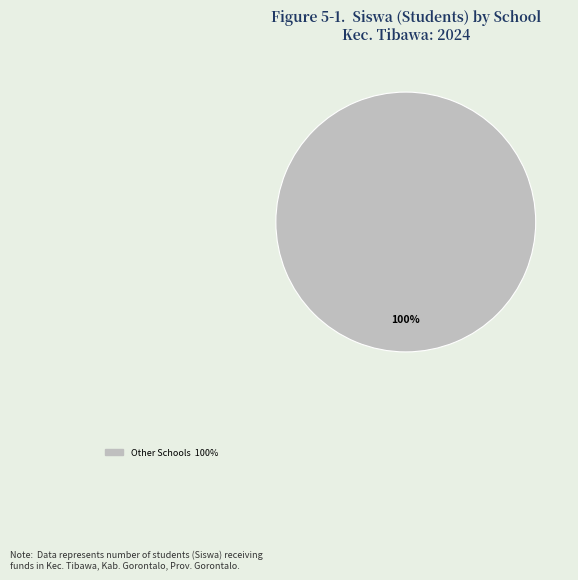

How many slices are in this pie chart?

1